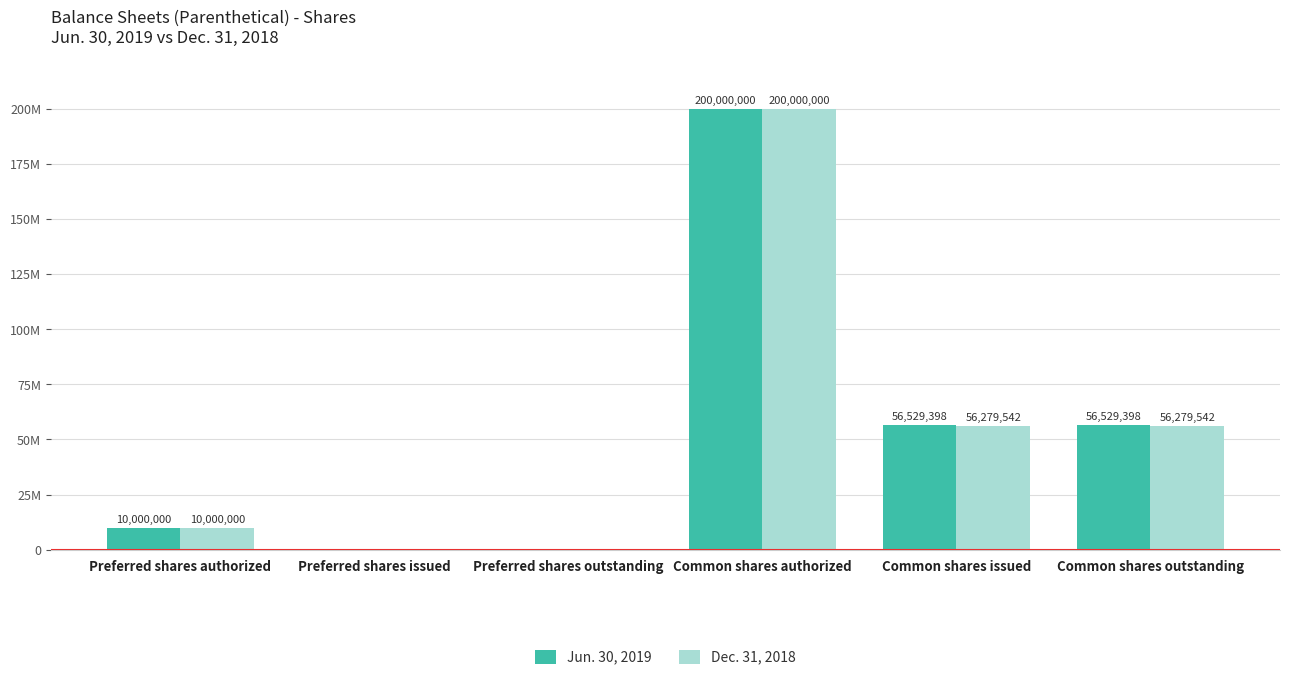

List the series in order of their peak value, lowest first.

Jun. 30, 2019, Dec. 31, 2018